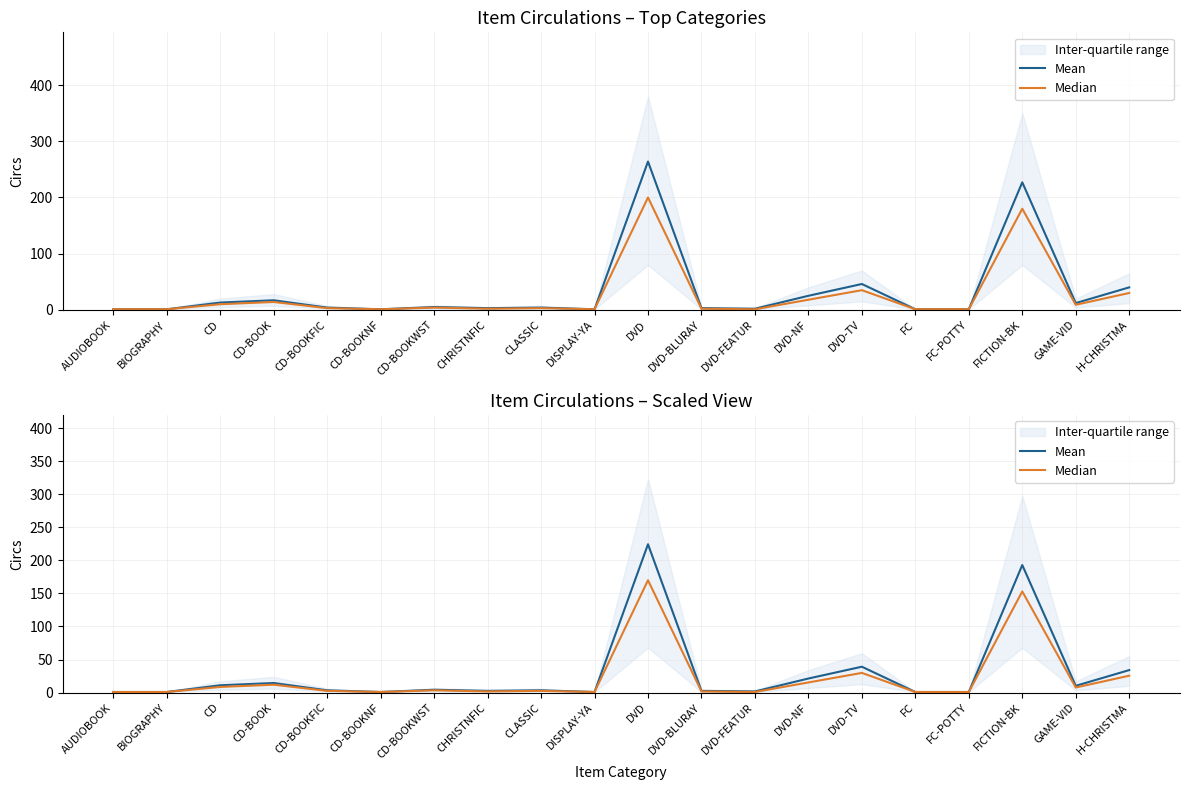

Reading left to right, what are all the values shown in this chart?

Mean: AUDIOBOOK=0.8	BIOGRAPHY=0.8	CD=11.0	CD-BOOK=14.4	CD-BOOKFIC=3.4	CD-BOOKNF=0.8	CD-BOOKWST=4.2	CHRISTNFIC=2.5	CLASSIC=3.4	DISPLAY-YA=0.8	DVD=224.4	DVD-BLURAY=2.5	DVD-FEATUR=1.7	DVD-NF=21.2	DVD-TV=39.1	FC=0.8	FC-POTTY=0.8	FICTION-BK=192.9	GAME-VID=10.2	H-CHRISTMA=34.0
Median: AUDIOBOOK=0.8	BIOGRAPHY=0.8	CD=8.5	CD-BOOK=11.9	CD-BOOKFIC=2.5	CD-BOOKNF=0.8	CD-BOOKWST=3.4	CHRISTNFIC=1.7	CLASSIC=2.5	DISPLAY-YA=0.8	DVD=170.0	DVD-BLURAY=1.7	DVD-FEATUR=0.8	DVD-NF=15.3	DVD-TV=29.8	FC=0.8	FC-POTTY=0.8	FICTION-BK=153.0	GAME-VID=7.6	H-CHRISTMA=25.5